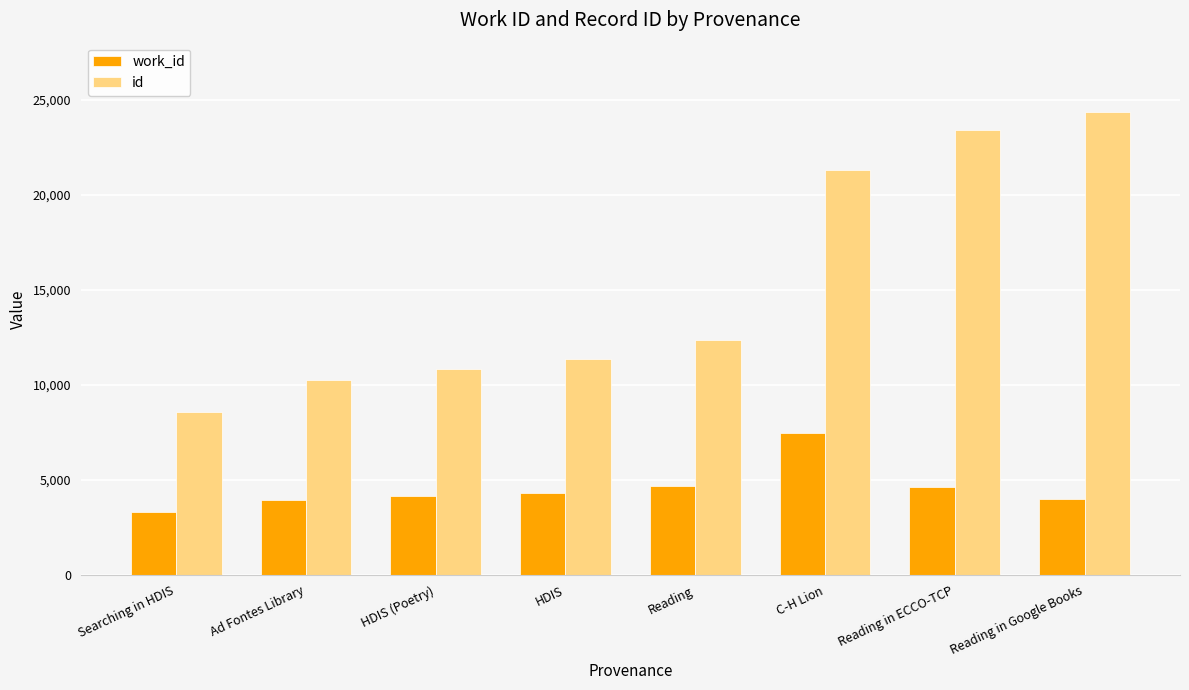

How many bars are there in each group?

2